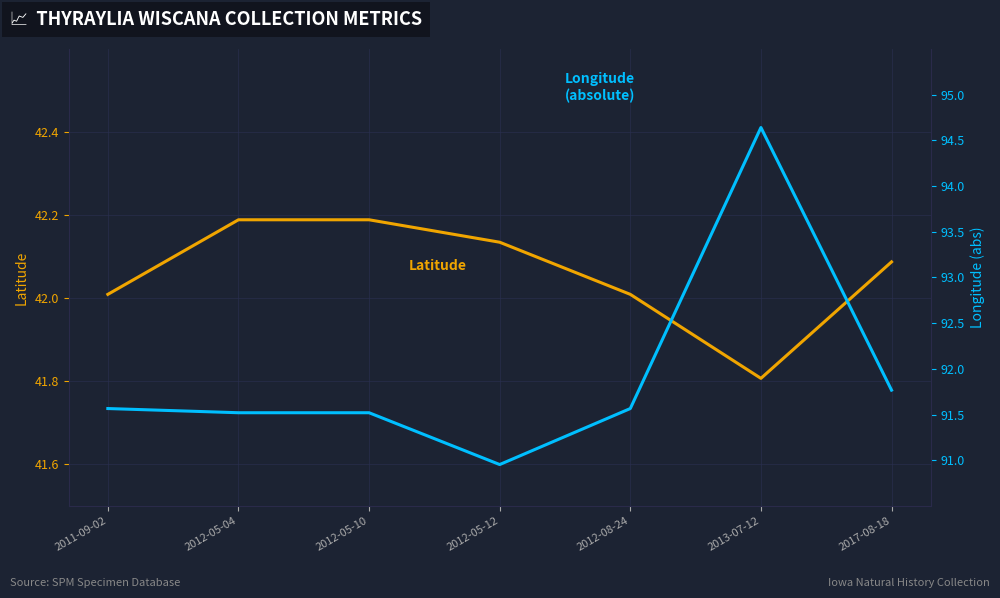

What is the maximum value shown in the chart?

94.6